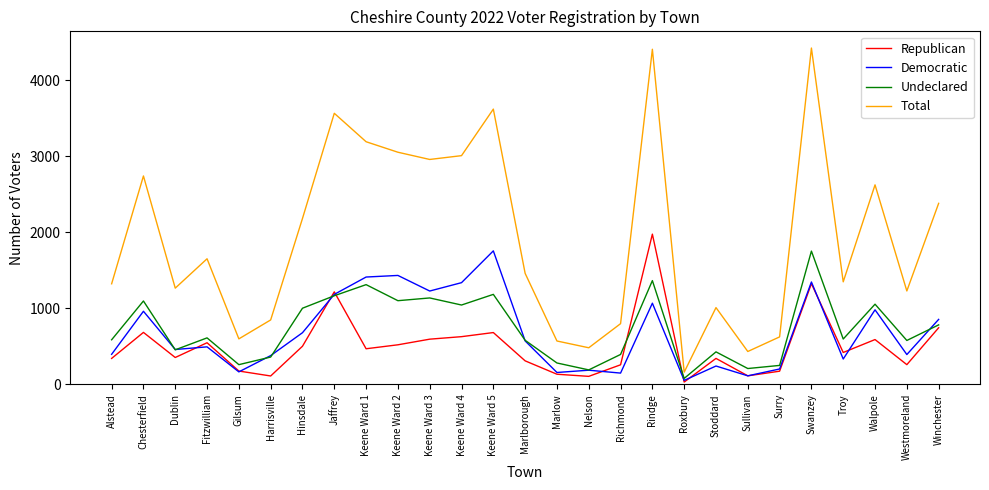

True or false: Total has a value of 2549 at Marlborough.

False